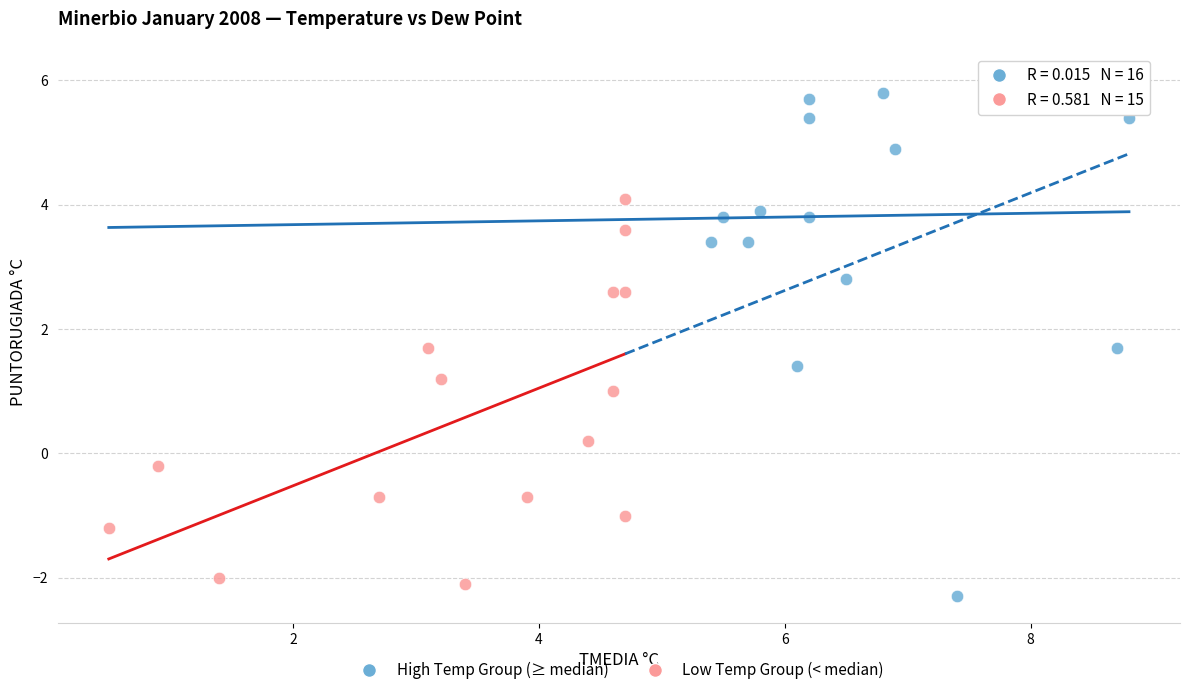

Which series contains the lowest Y value?

High Temp Group (≥ median)